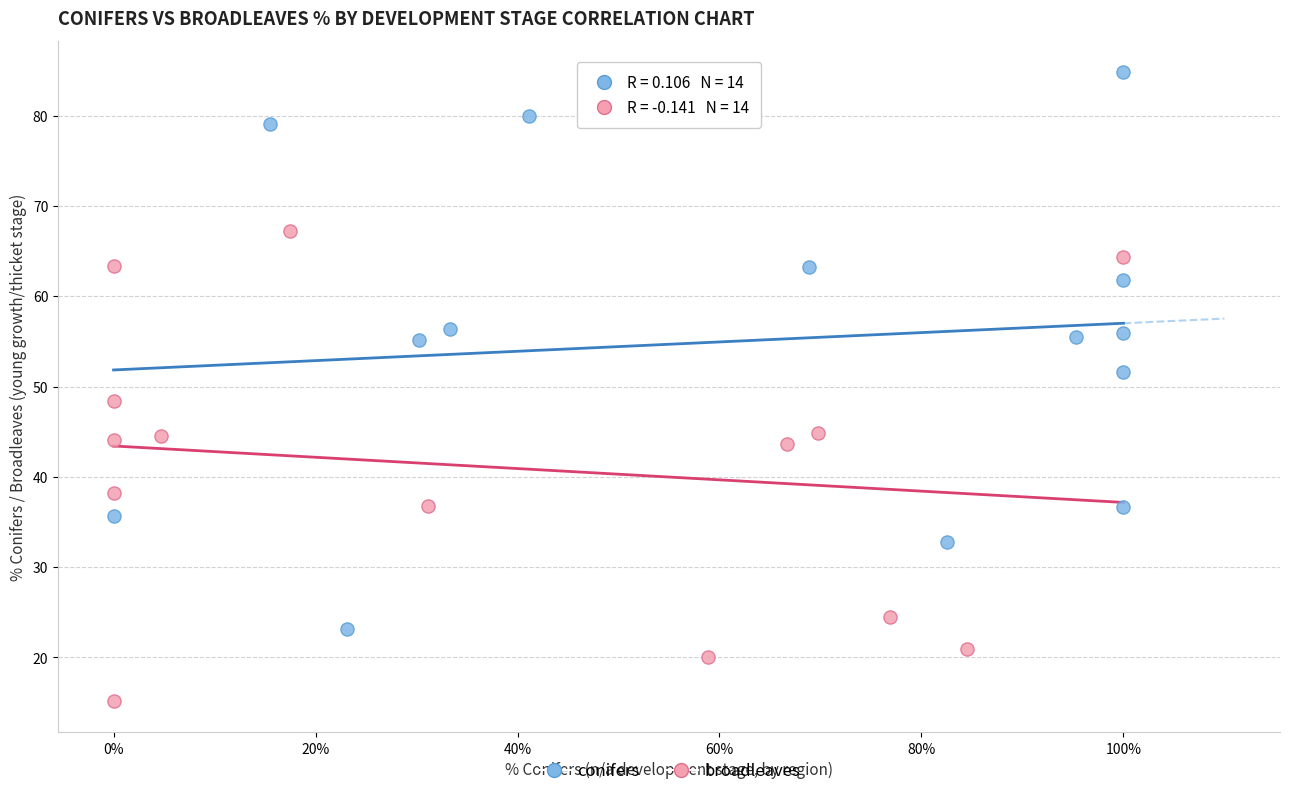

What are all the series names shown in the legend?

conifers, broadleaves